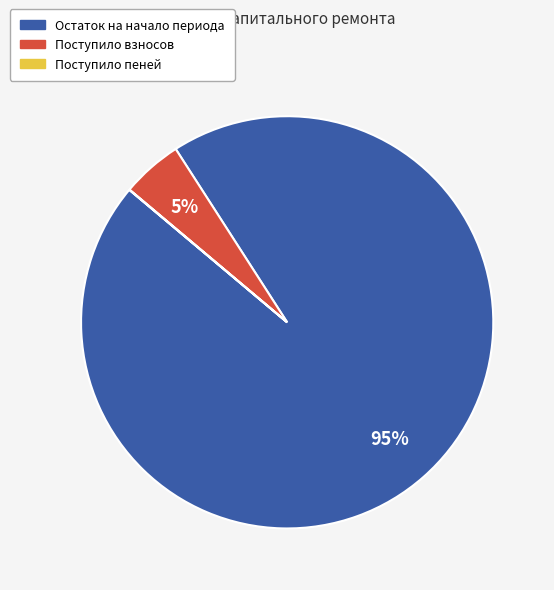

To the nearest percent, what is the average slice percentage?

33%